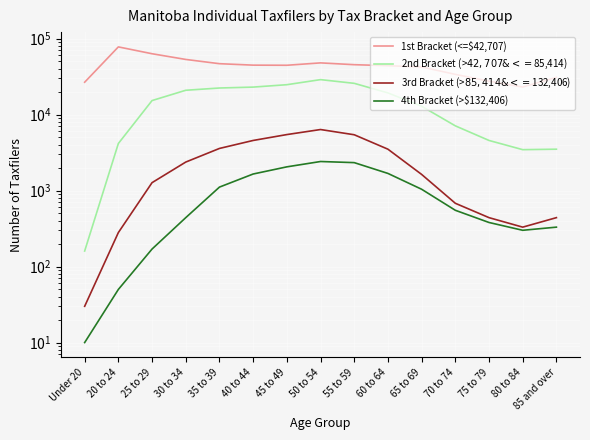

What are all the series names shown in the legend?

1st Bracket (<=$42,707), 2nd Bracket (>$42,707 & <=$85,414), 3rd Bracket (>$85,414 & <=$132,406), 4th Bracket (>$132,406)